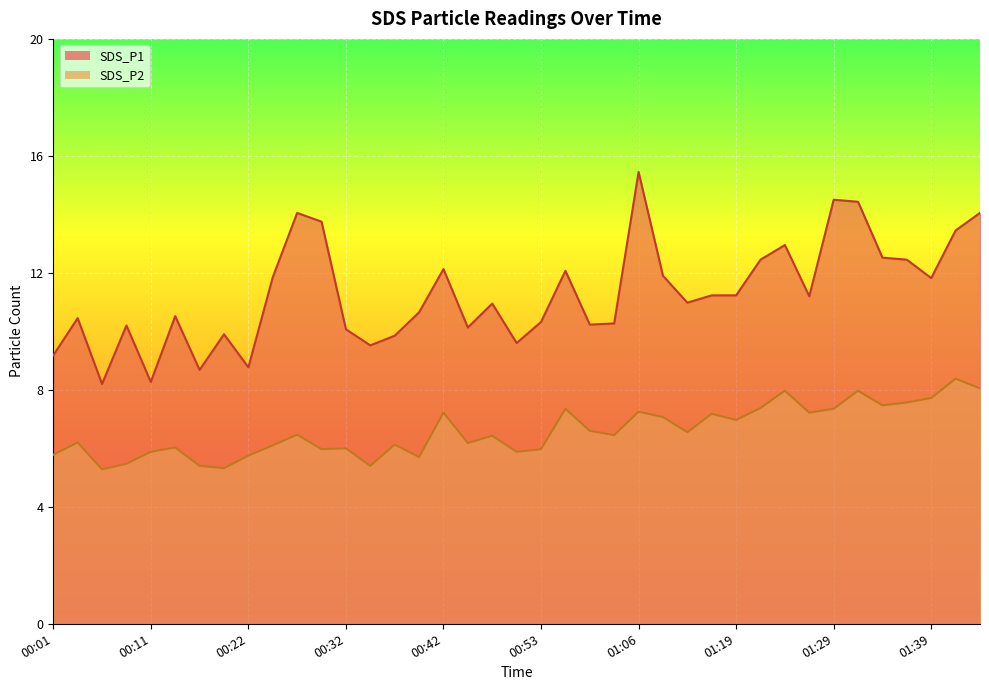

At which category is the sum across all series the highest?

01:06